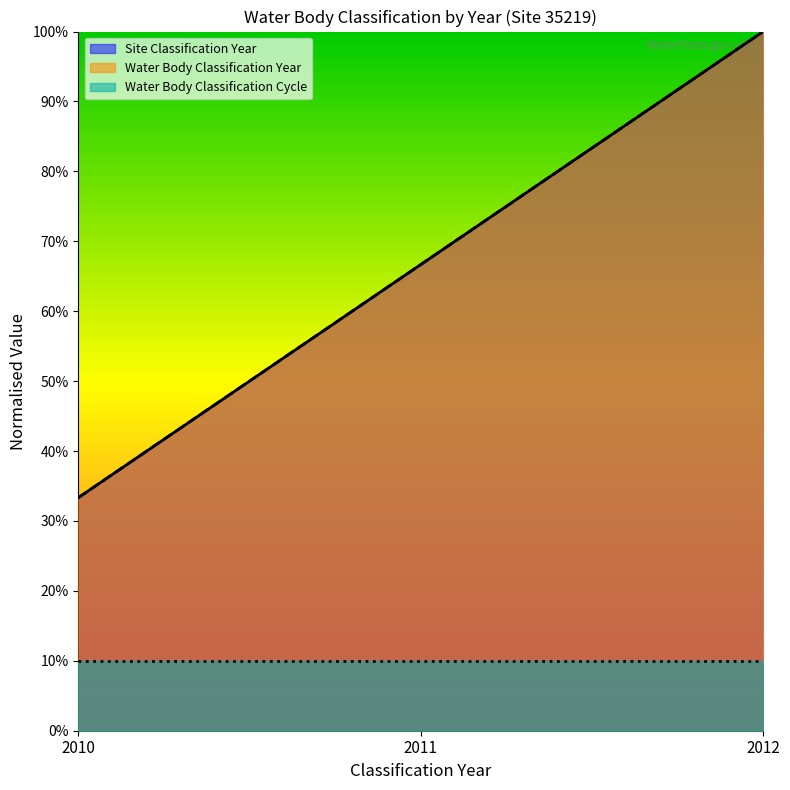

Which series has the largest range (max minus min)?

Site Classification Year